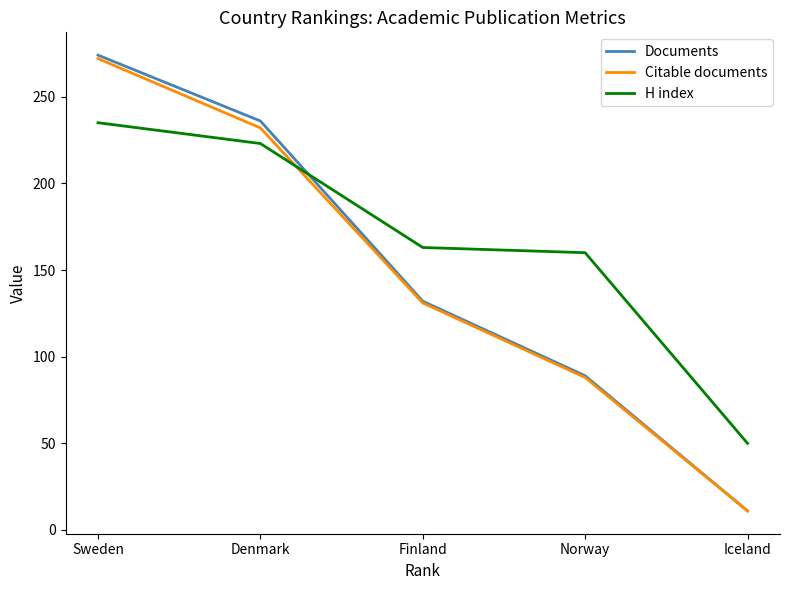

What value does the Citable documents series have at Finland, to the nearest 50?

150